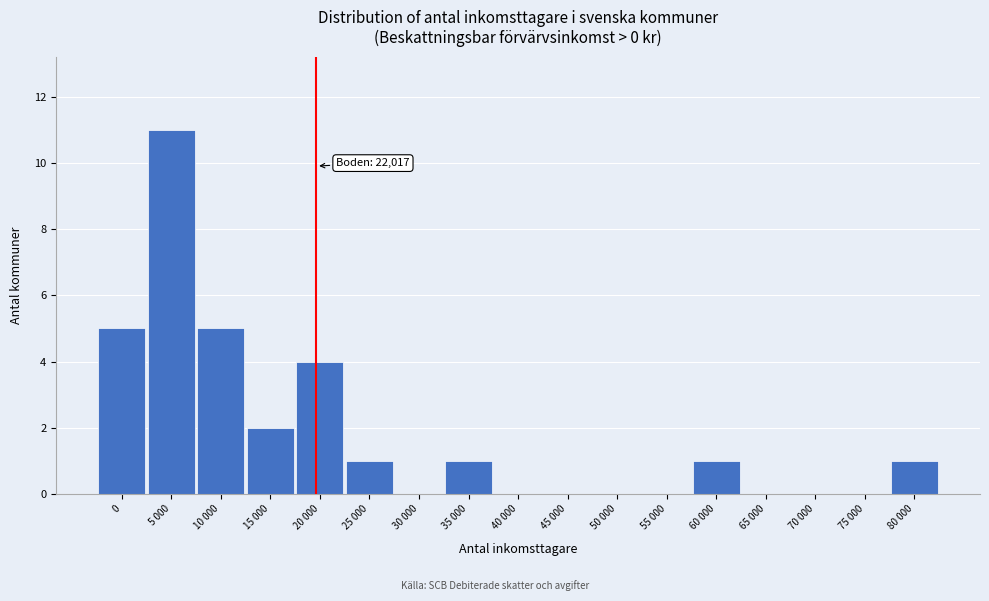

Reading left to right, what are all the values shown in this chart?

0=5	5 000=11	10 000=5	15 000=2	20 000=4	25 000=1	30 000=0	35 000=1	40 000=0	45 000=0	50 000=0	55 000=0	60 000=1	65 000=0	70 000=0	75 000=0	80 000=1